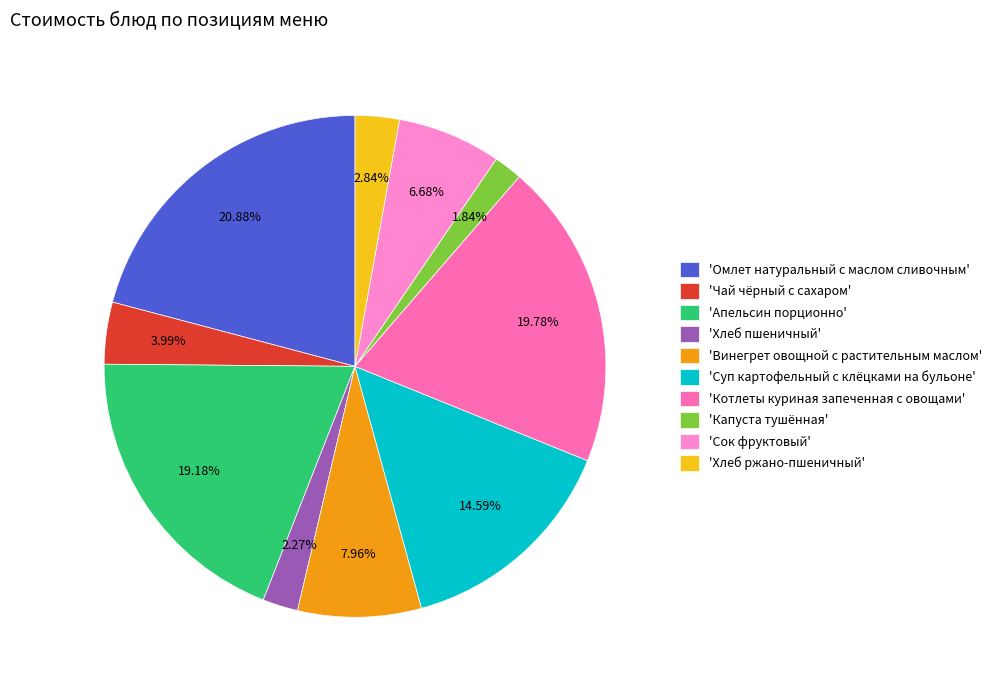

Count the number of slices in the pie.

10